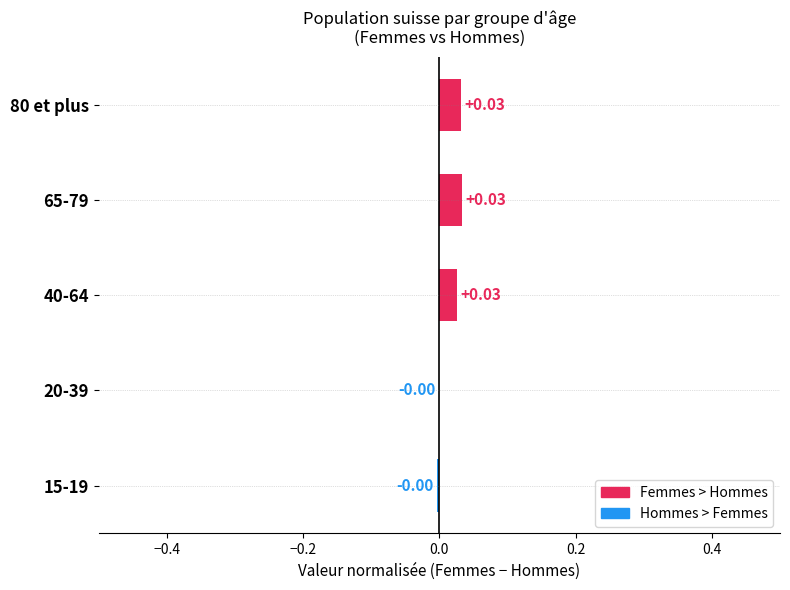

Are the bars horizontal?

Yes